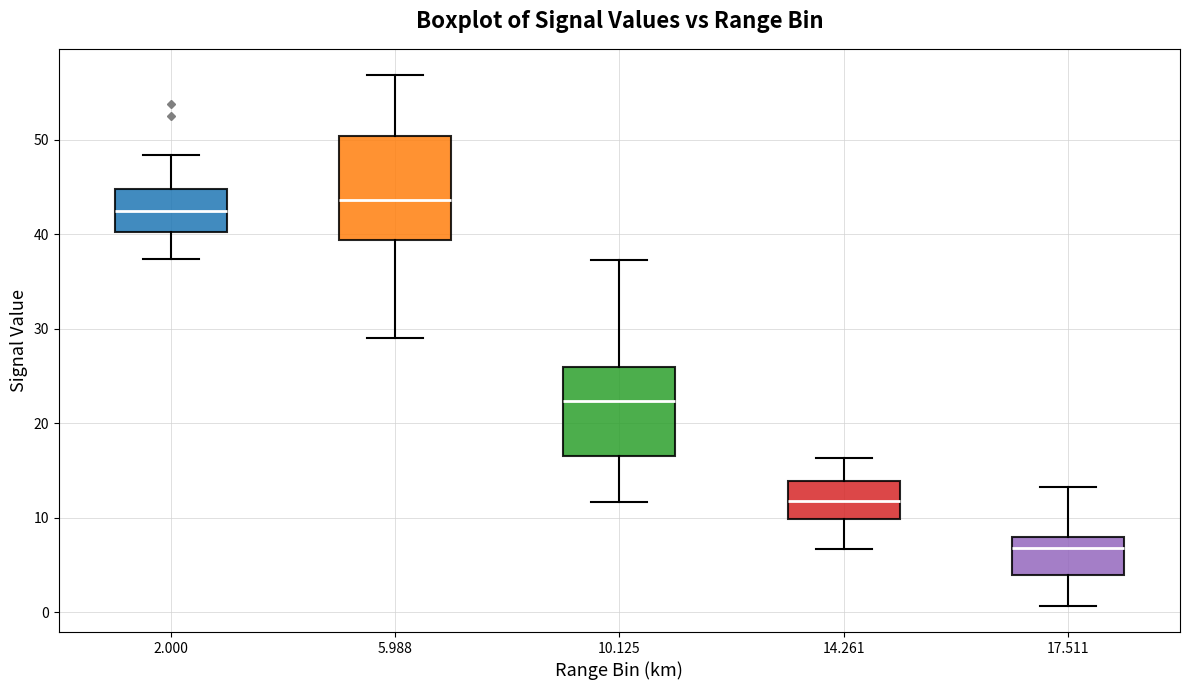

Which box has the highest median line?

5.988